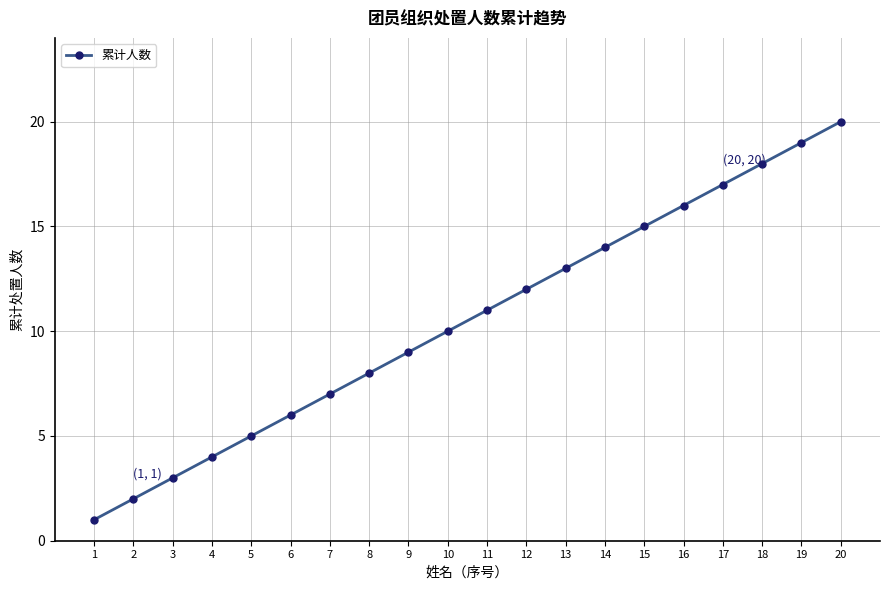

Where is the data nearest to the value 10?

10